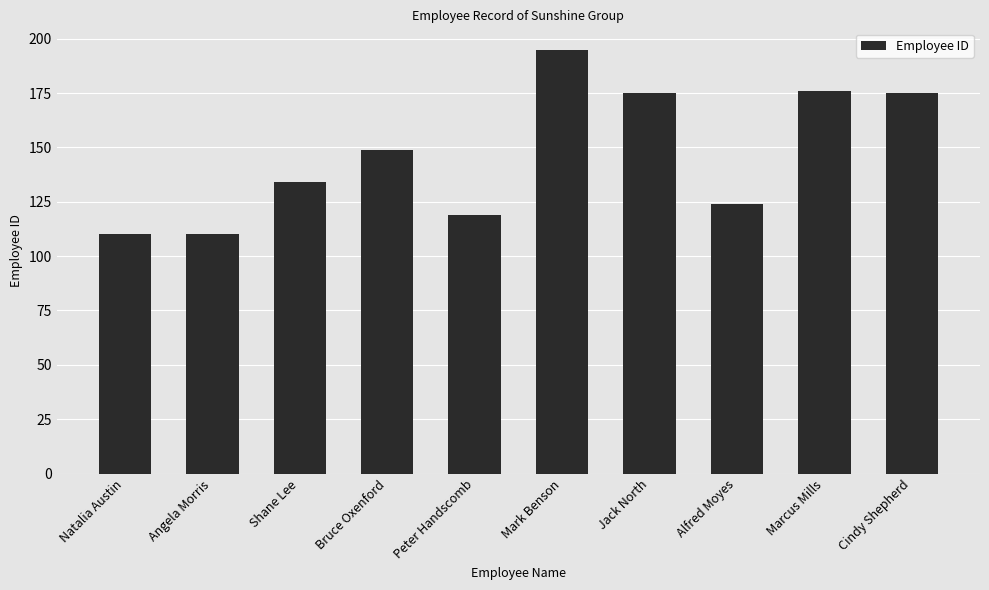

Reading right to left, extract all data points from this chart.

Cindy Shepherd=175	Marcus Mills=176	Alfred Moyes=124	Jack North=175	Mark Benson=195	Peter Handscomb=119	Bruce Oxenford=149	Shane Lee=134	Angela Morris=110	Natalia Austin=110